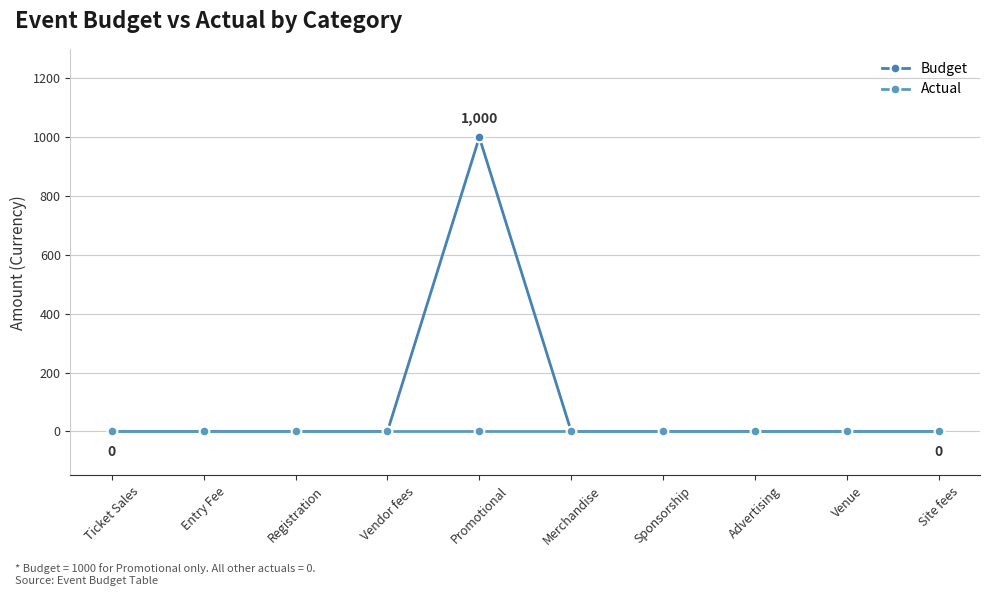

What is the average value of the Budget series?

100